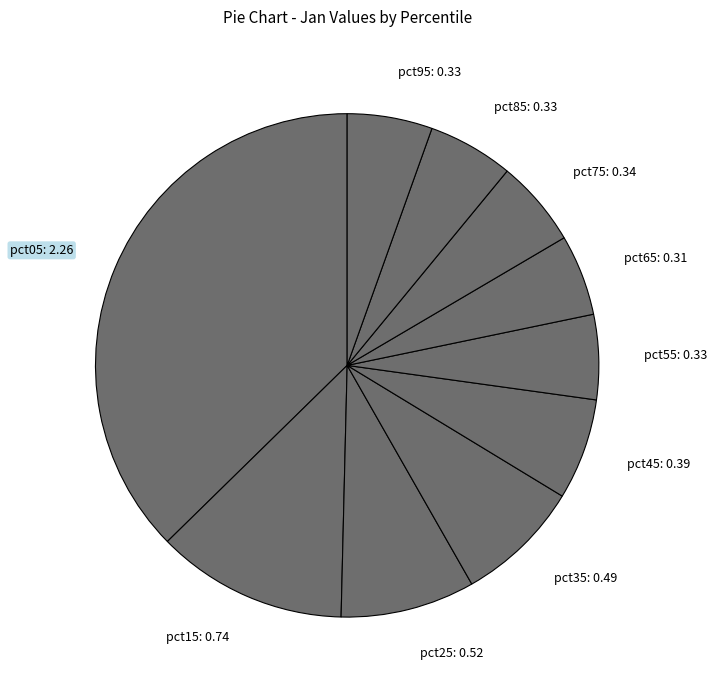

Which has a higher value, pct05: 2.26 or pct85: 0.33?

pct05: 2.26